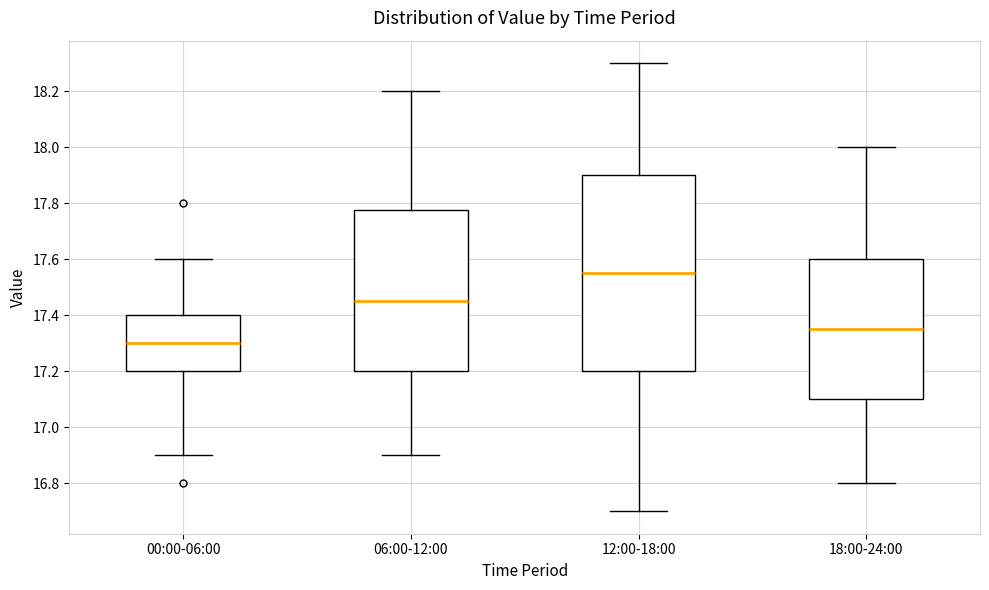

Which box's median line is the lowest?

00:00-06:00